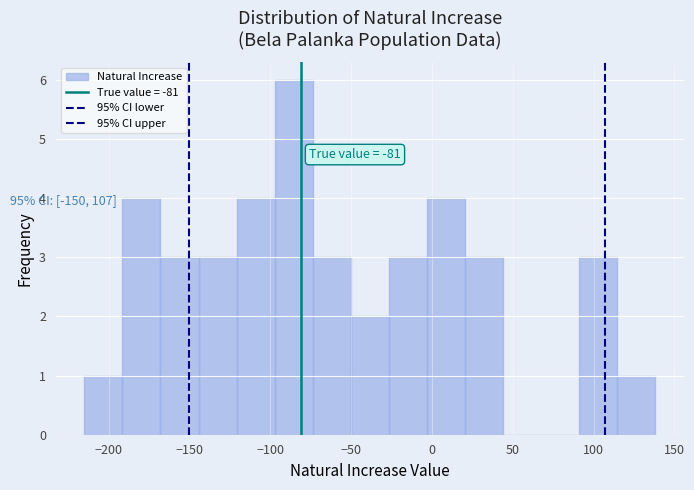

Over which range of the x-axis is the bar tallest?

-95 to -75